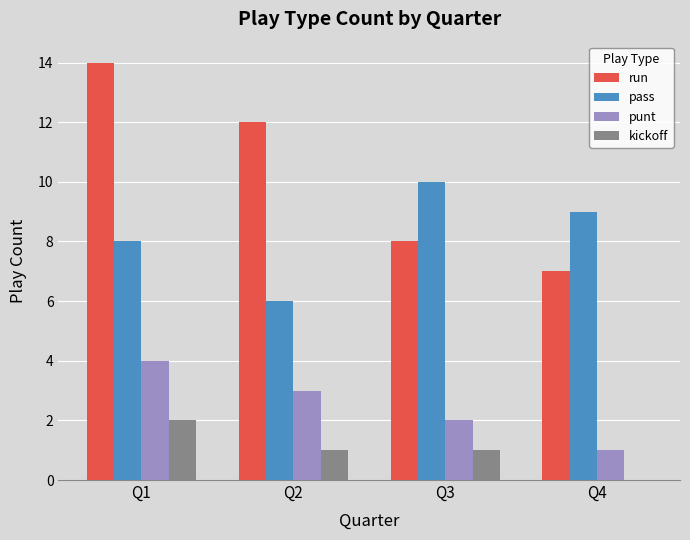

Reading right to left, extract all data points from this chart.

run: 7	8	12	14
pass: 9	10	6	8
punt: 1	2	3	4
kickoff: 0	1	1	2